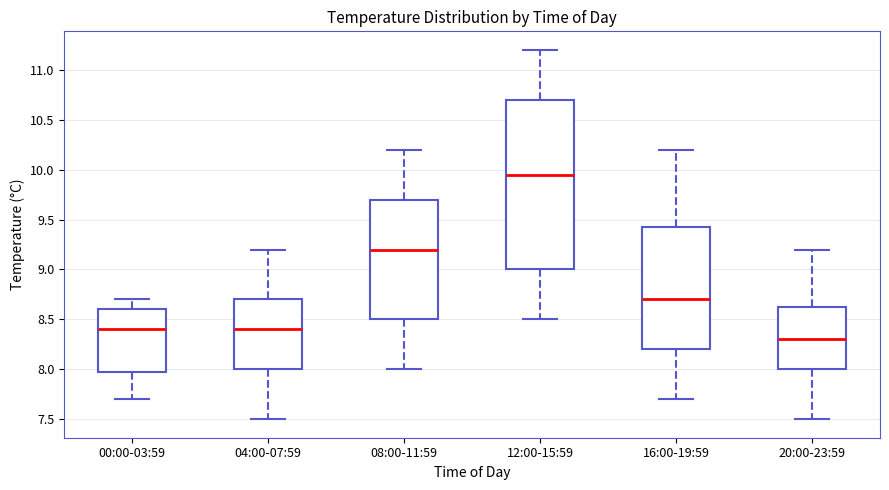

Which box's median line is the highest?

12:00-15:59